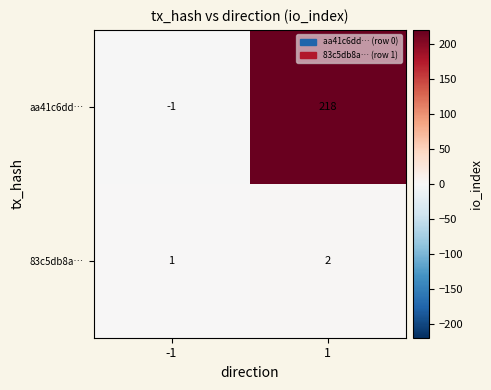

Which series has the largest range (max minus min)?

aa41c6dd…